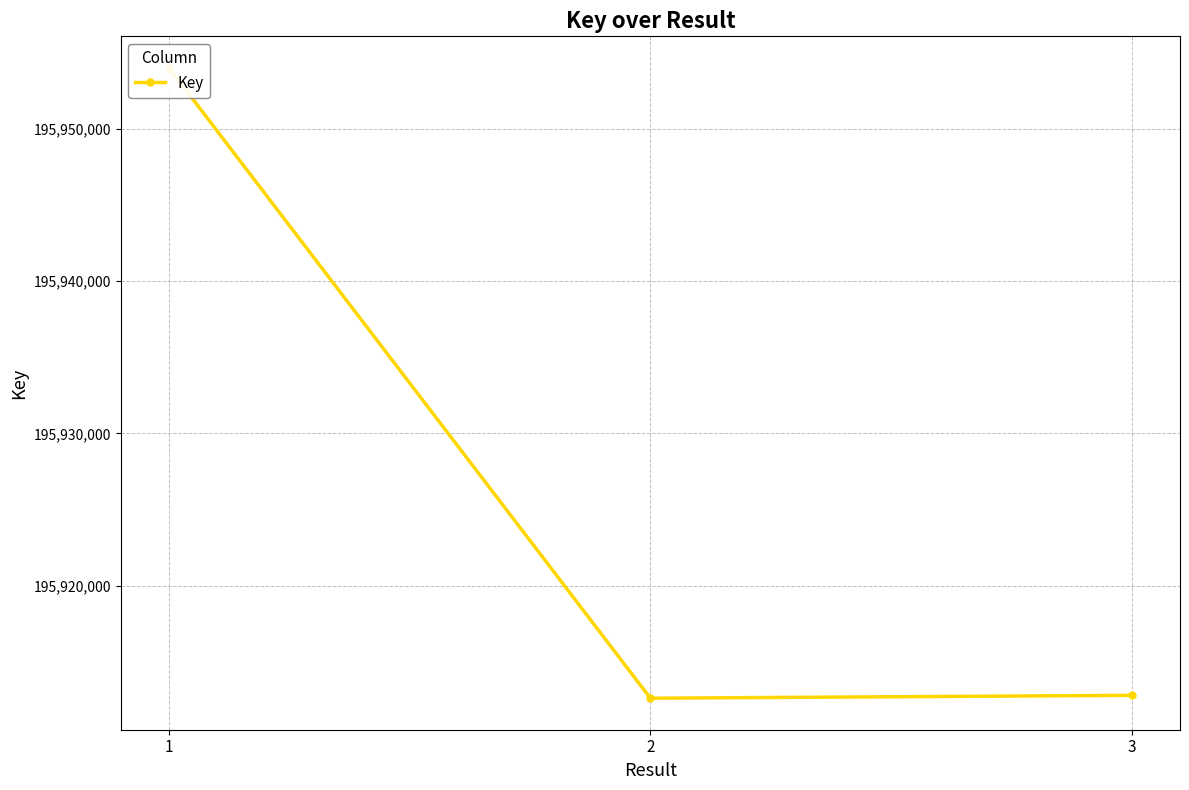

Rank the categories by value from lowest to highest.

2, 3, 1